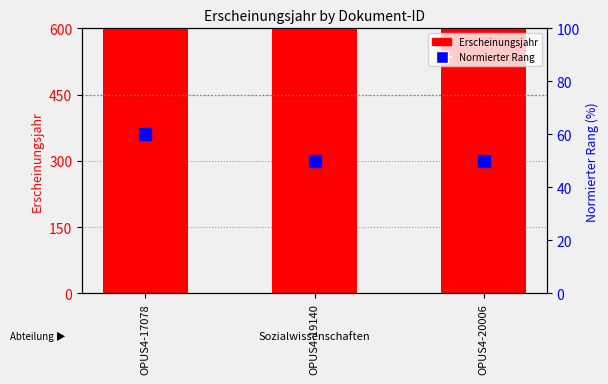

The value of Normierter Rang at OPUS4-17078 is 40. True or false?

False